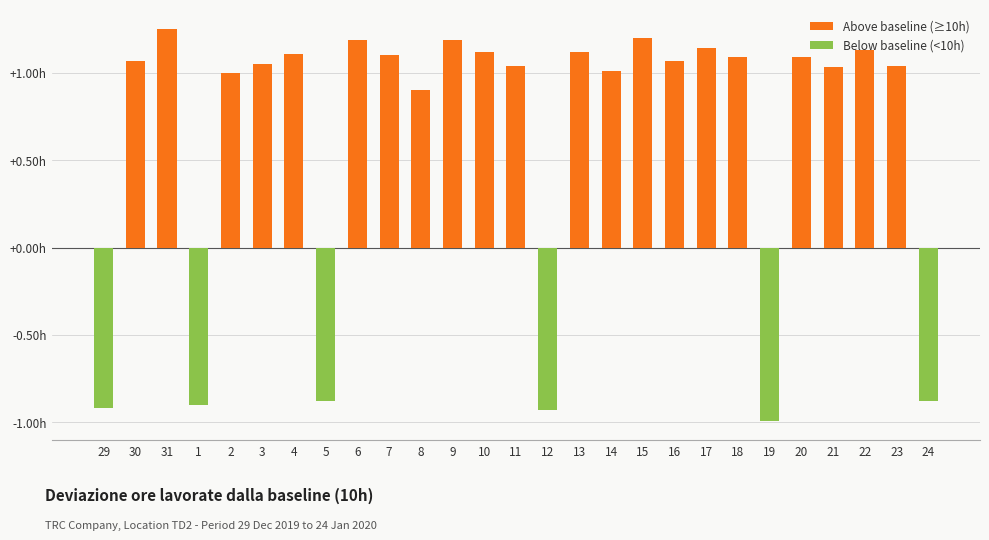

Rank the categories by value from highest to lowest.

31, 15, 6, 9, 17, 22, 10, 13, 4, 7, 18, 20, 30, 16, 3, 11, 23, 21, 14, 2, 8, 5, 24, 1, 29, 12, 19